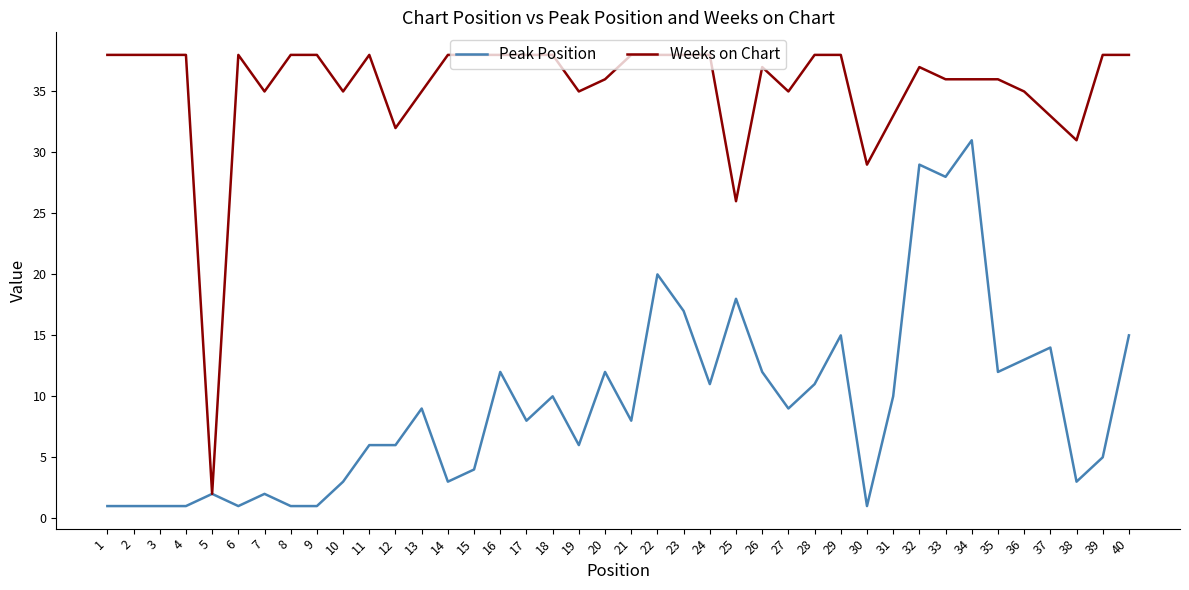

Which series has the largest total across all categories?

Weeks on Chart